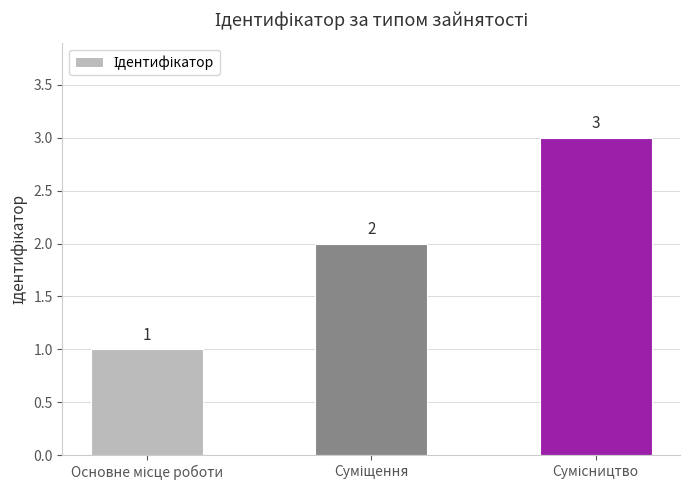

What is the greatest value displayed?

3